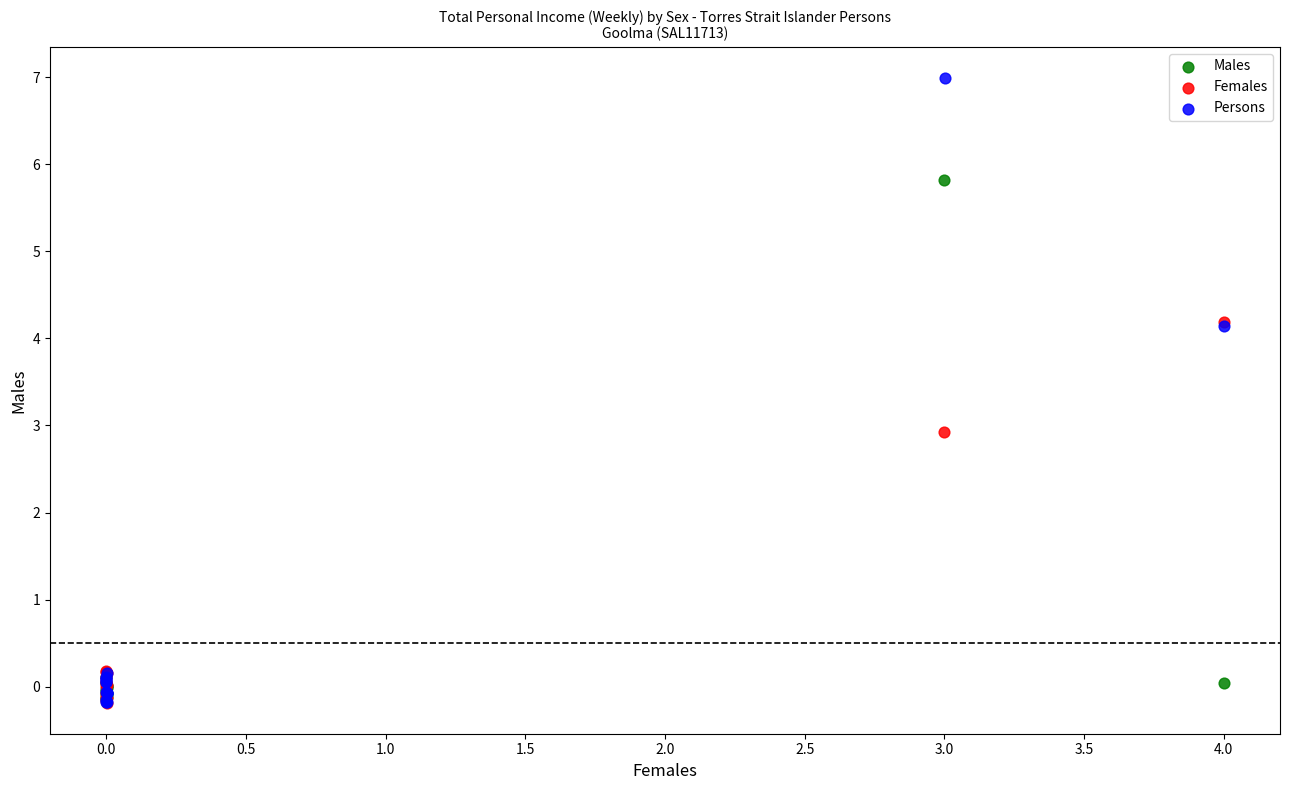

What are all the series names shown in the legend?

Males, Females, Persons